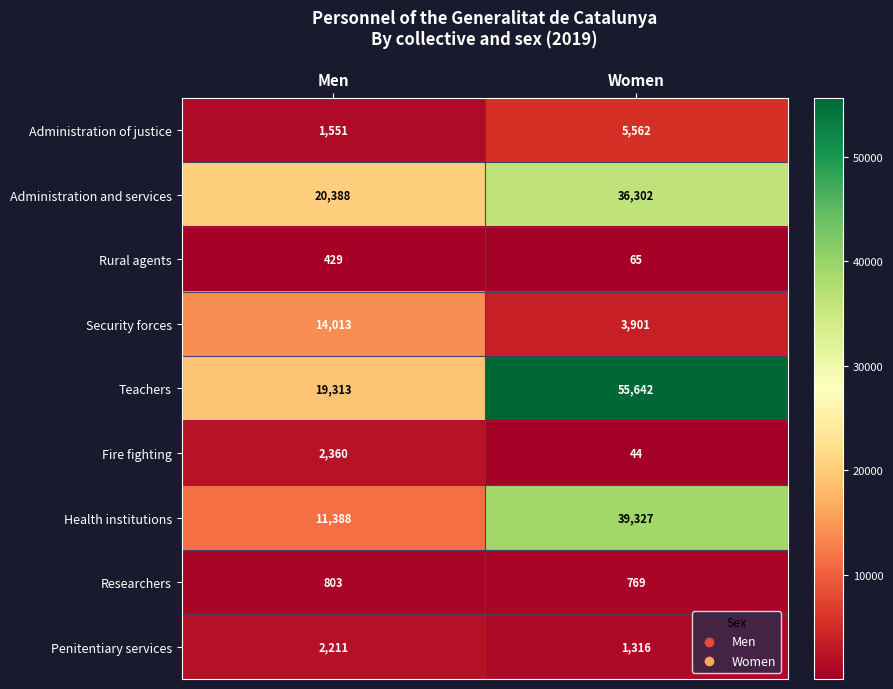

Between Men and Women, which series saw the biggest shift?

Teachers